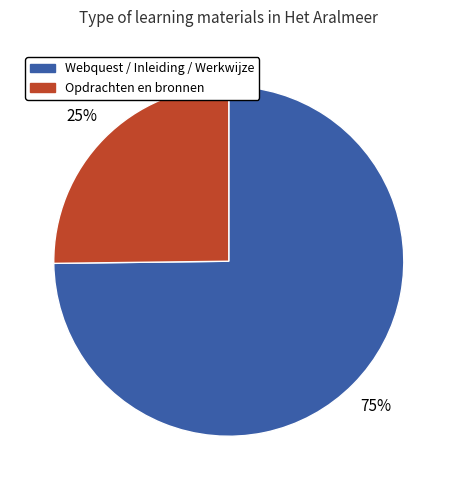

Is there a majority slice in this chart?

Yes